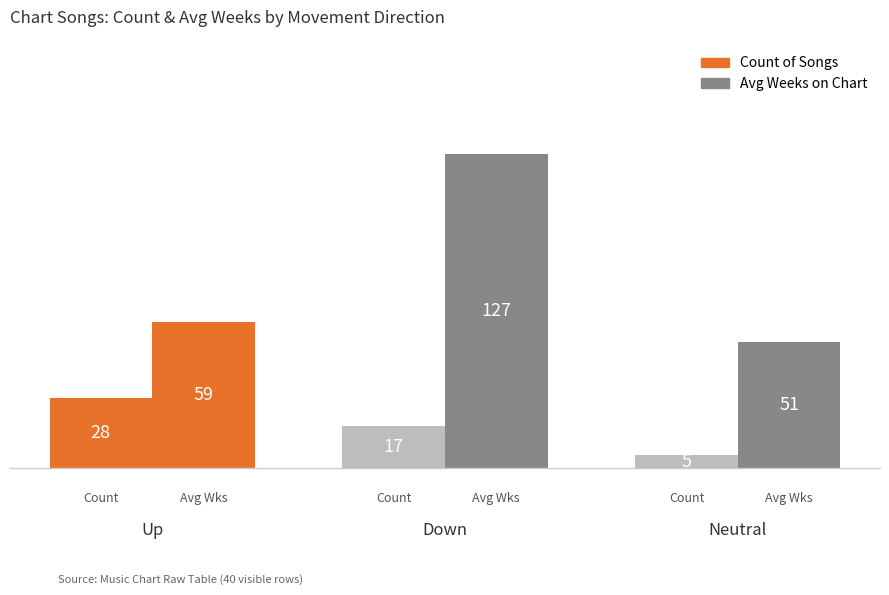

How many bars are there in total?

6